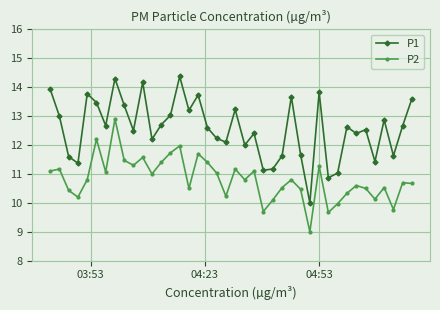

Which series has the largest range (max minus min)?

P1